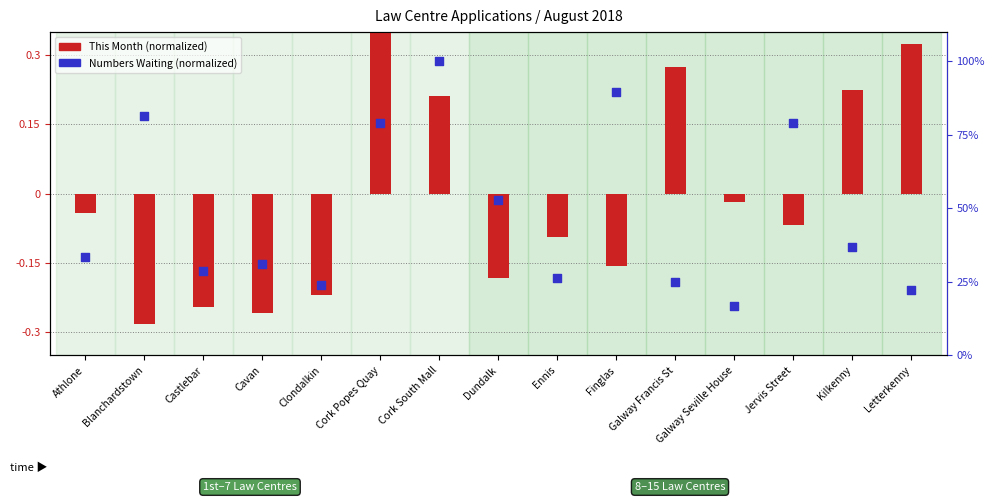

At which category is the sum across all series the highest?

Cork Popes Quay